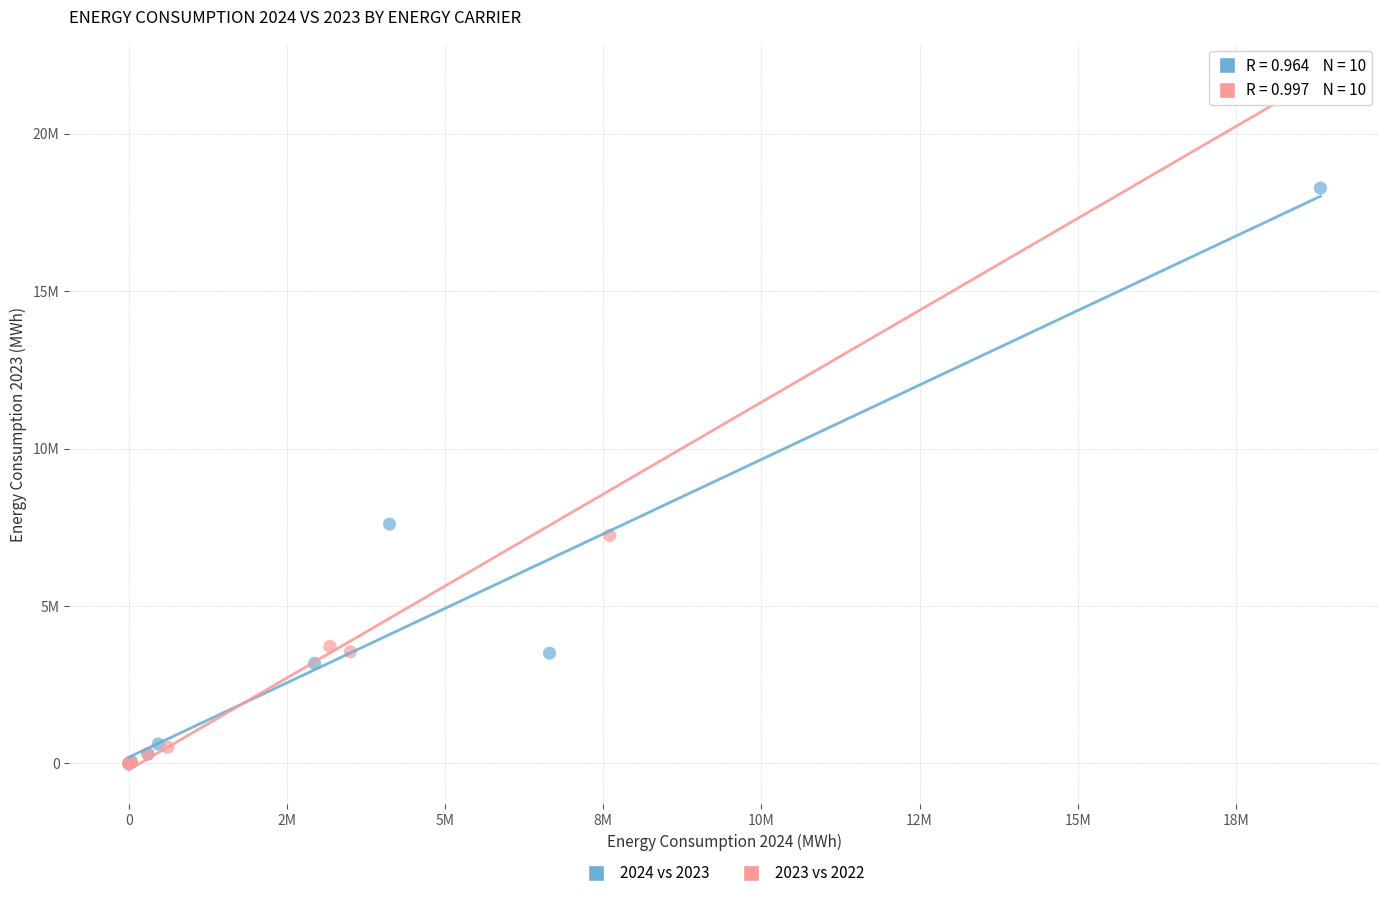

Which series has the largest Y range (max minus min)?

2023 vs 2022